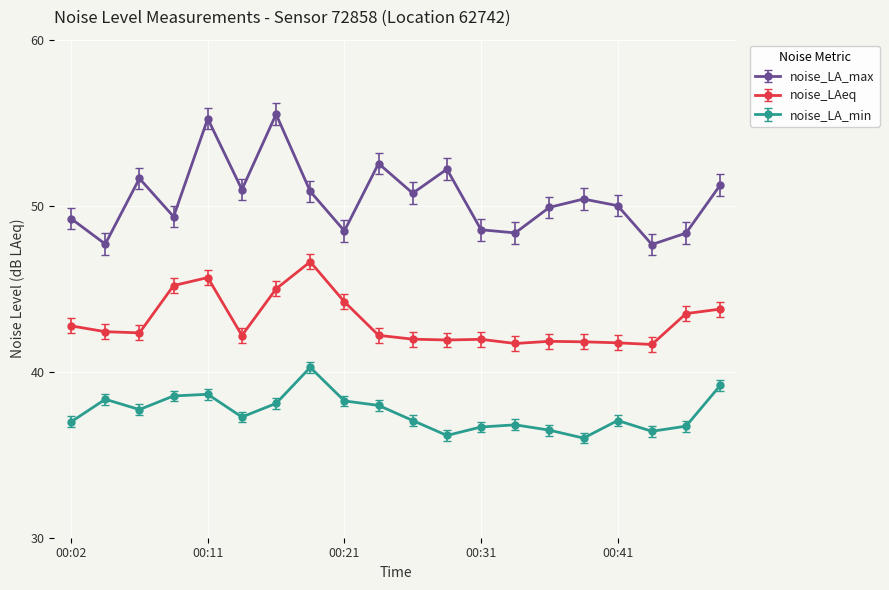

True or false: noise_LAeq has more than 0 interior local peaks.

True